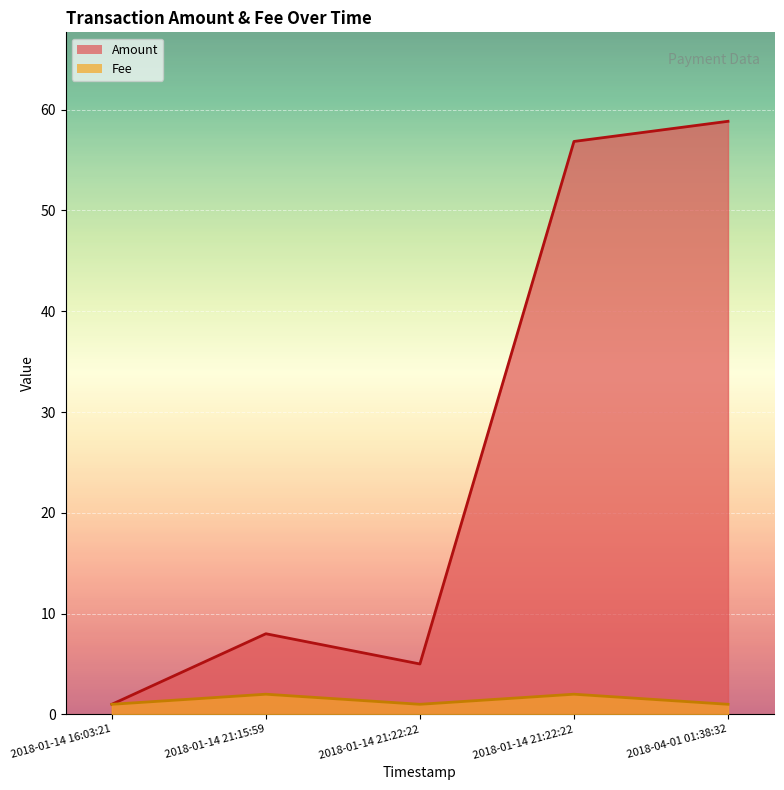

What is the difference between the second highest and minimum values in the Amount series?

55.8